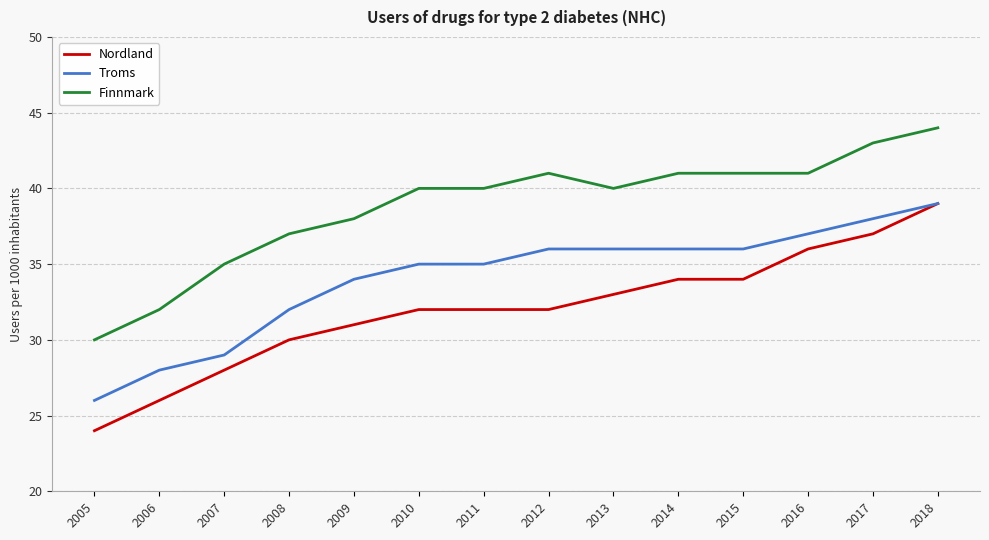

What is the spread (max minus min) of values at 2016?

5